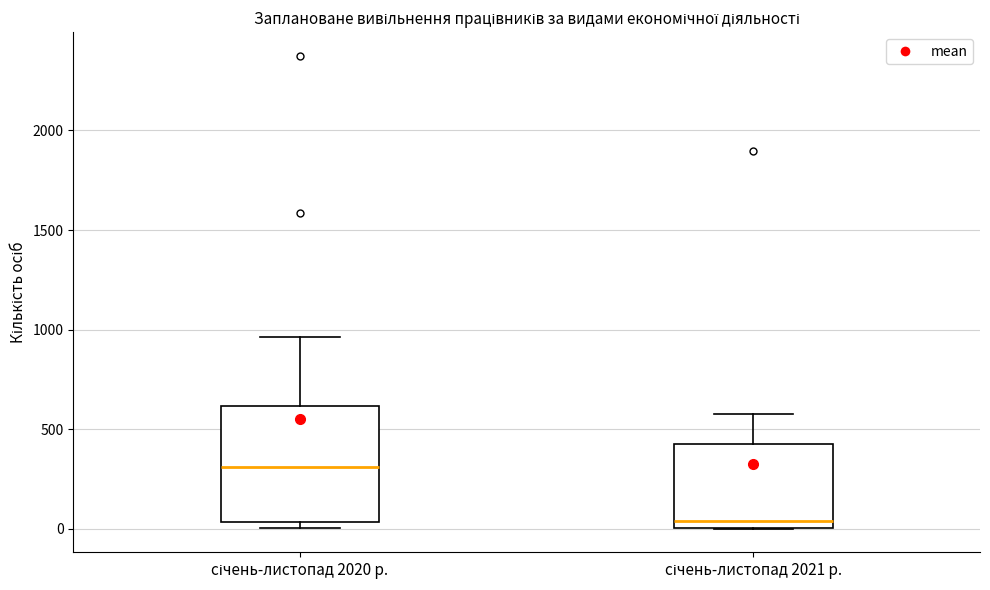

Reading left to right, read every box against the y-axis: the position of its median line, the range the box covers, and the ends of its whiskers. The values are not printed on the chart, so give them approximately, as read against the axis.

січень-листопад 2020 р.: median 300, box 50 to 600, whiskers 0 to 950
січень-листопад 2021 р.: median 50, box 0 to 450, whiskers 0 to 600